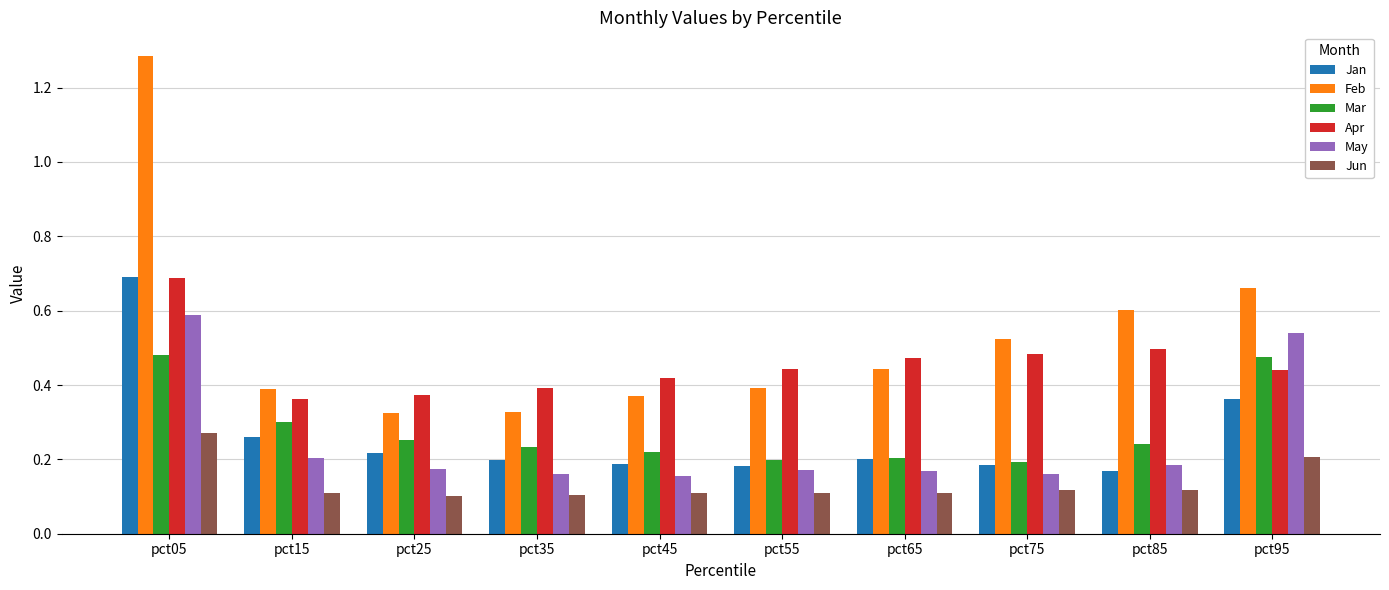

Is it true that Mar equals 0.3 at pct75?

False